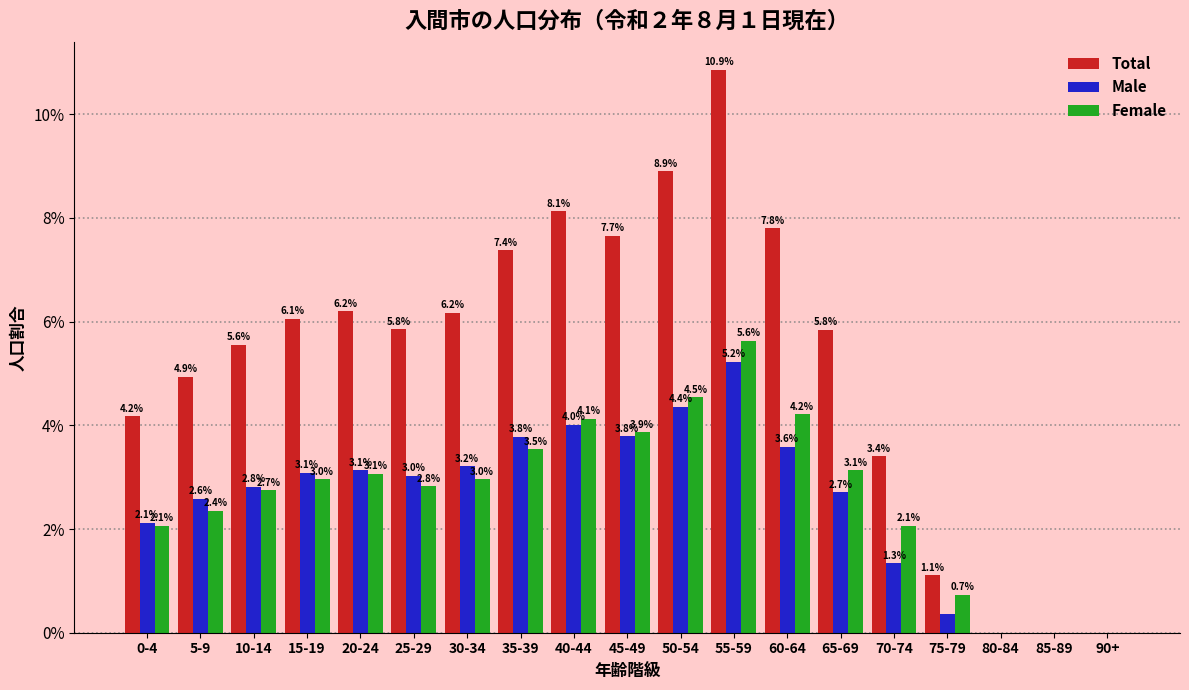

At which category is the sum across all series the highest?

55-59